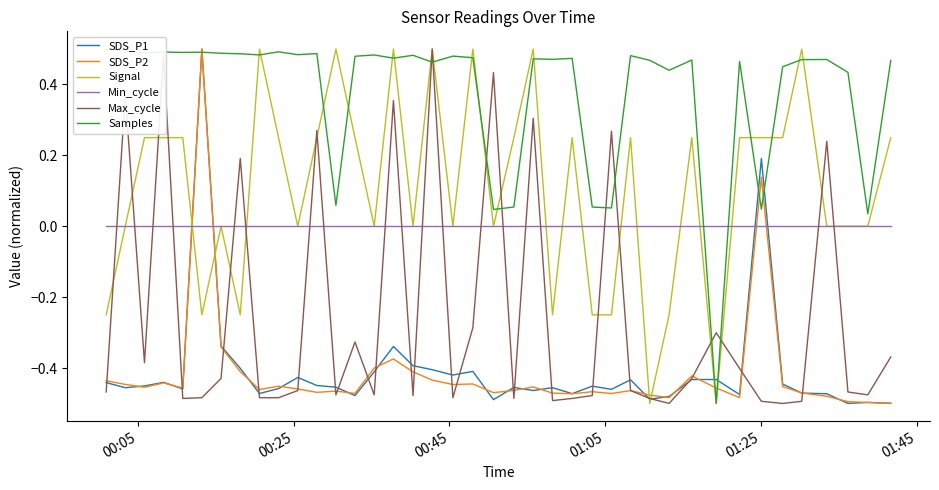

How many intersections are there between Signal and SDS_P2?

6